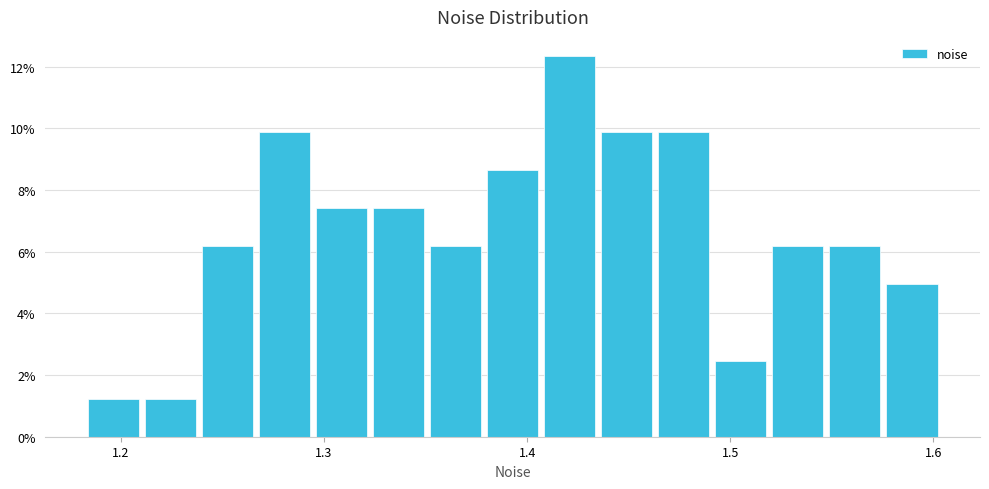

Read against the x-axis, roughly where is the centre of the tallest bar?

1.42